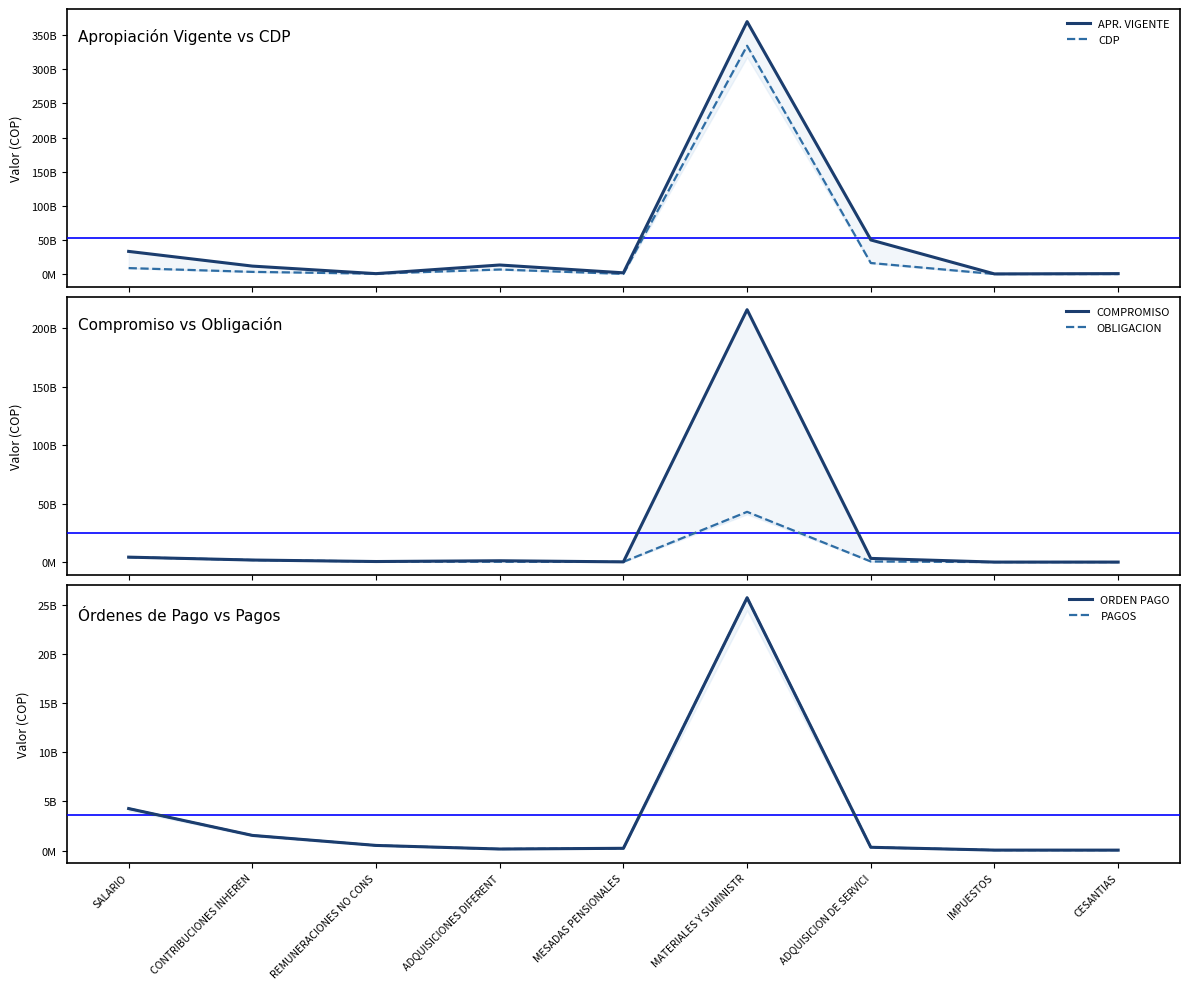

What is the label of the 3rd point from the right?

ADQUISICION DE SERVICI